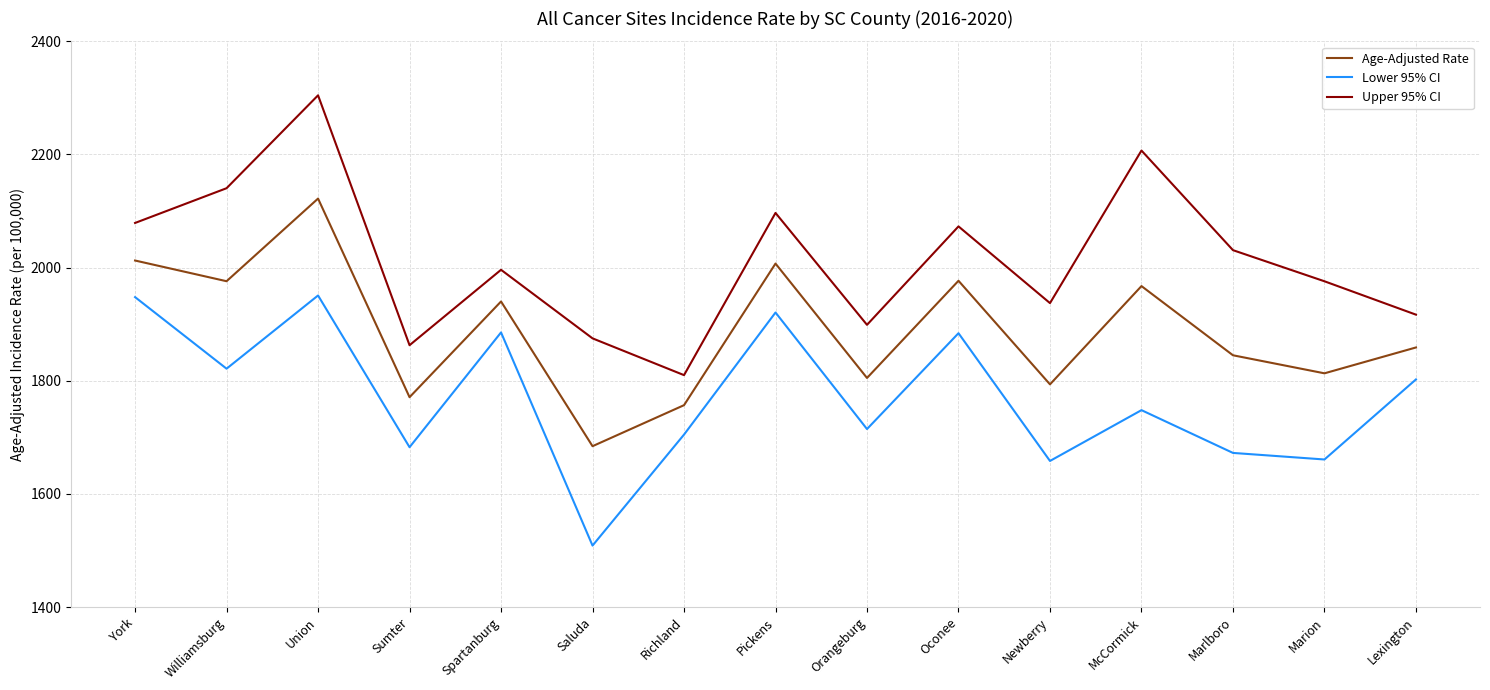

Rank the series by their maximum value, from highest to lowest.

Upper 95% CI, Age-Adjusted Rate, Lower 95% CI